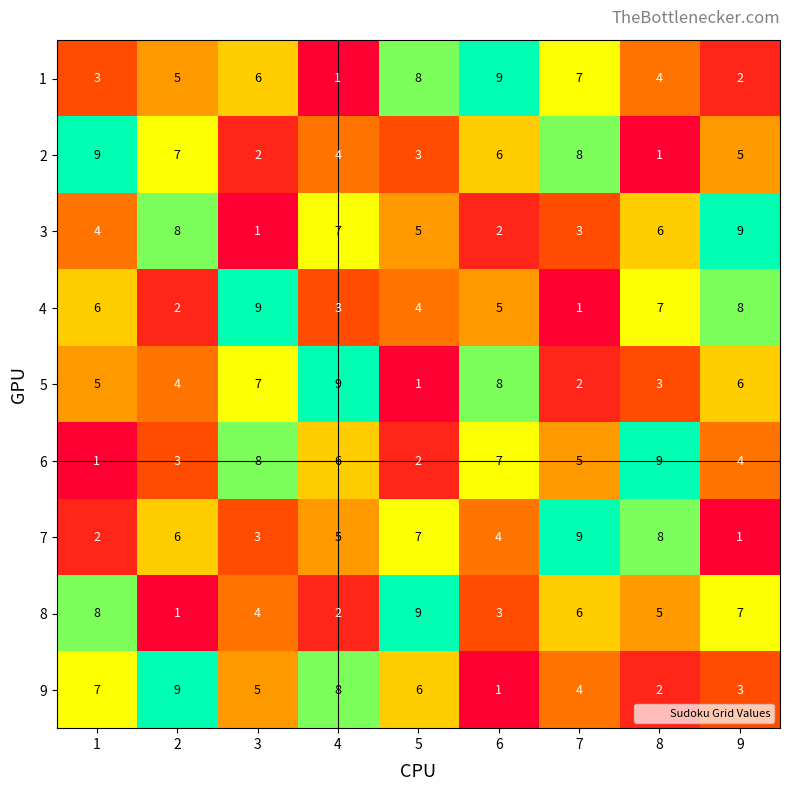

What is the total value across all series at 4?

45